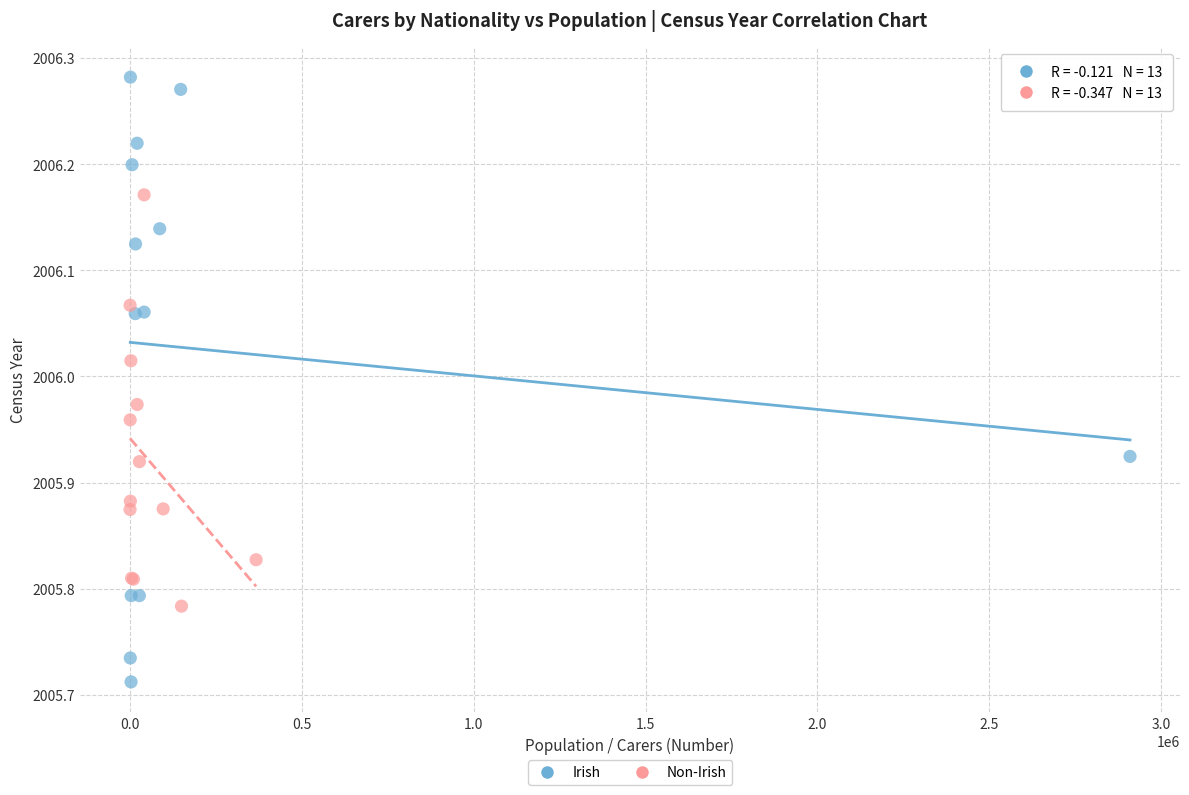

Which series contains the lowest Y value?

Irish